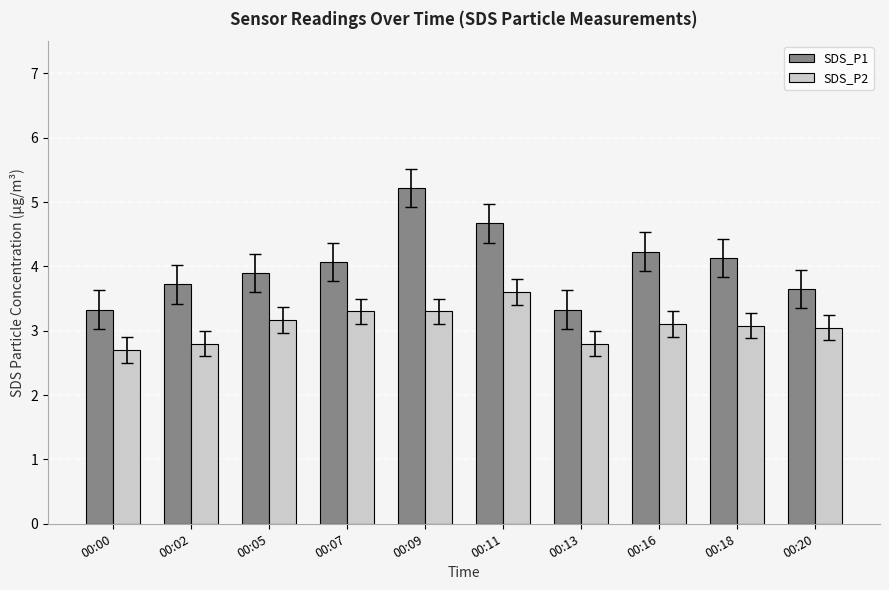

What are all the series names shown in the legend?

SDS_P1, SDS_P2